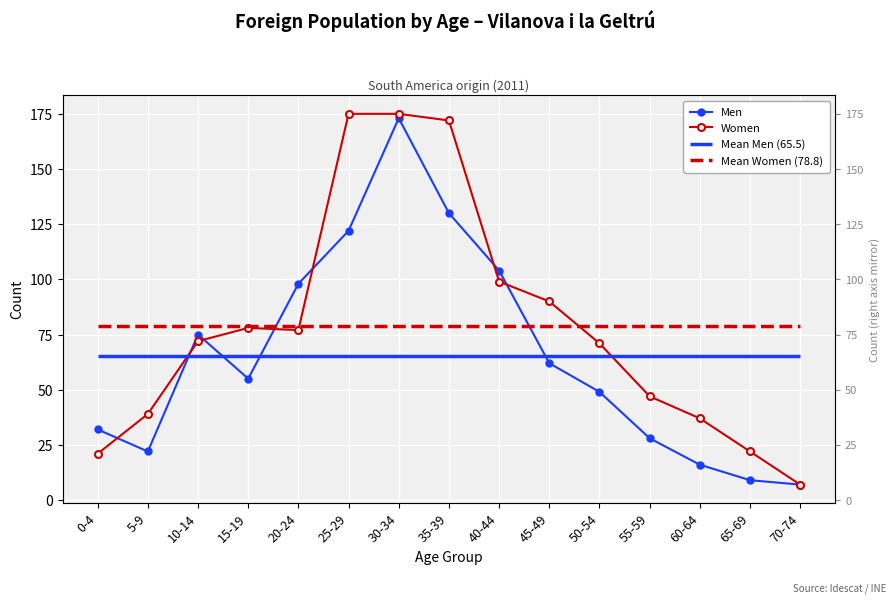

What is the difference between the Women values at 45-49 and 10-14?

18